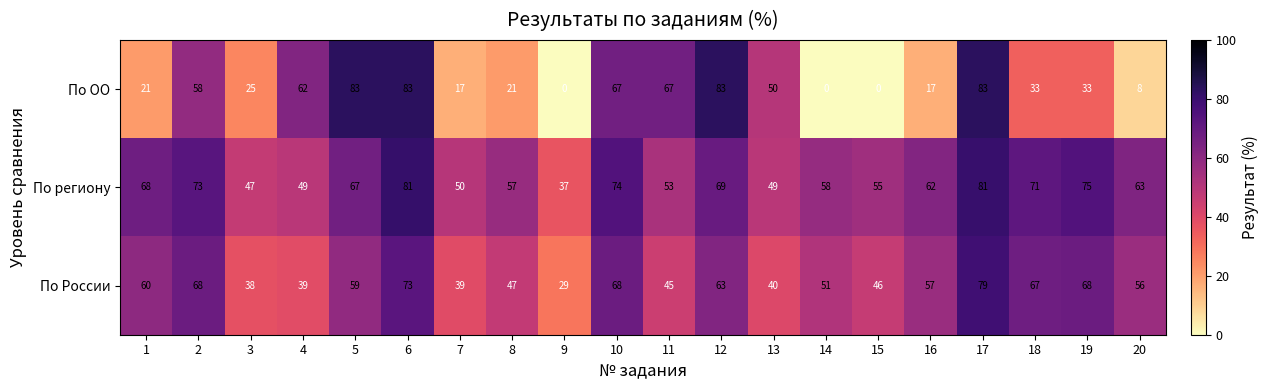

What is the sum of all По региону values?

1239